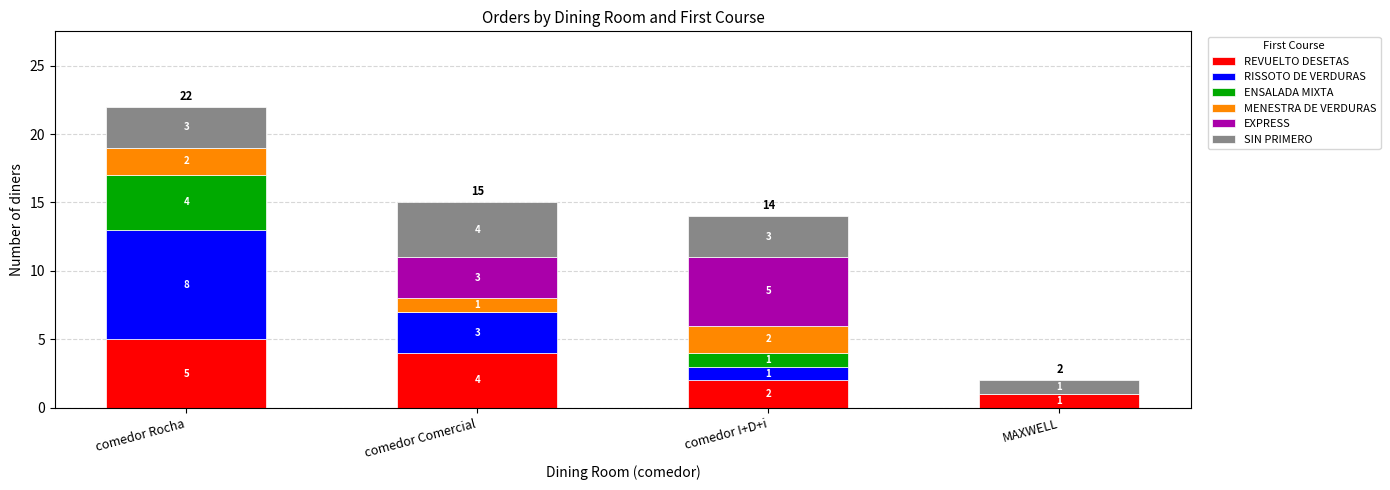

What is the total value across all series at comedor I+D+i?

14